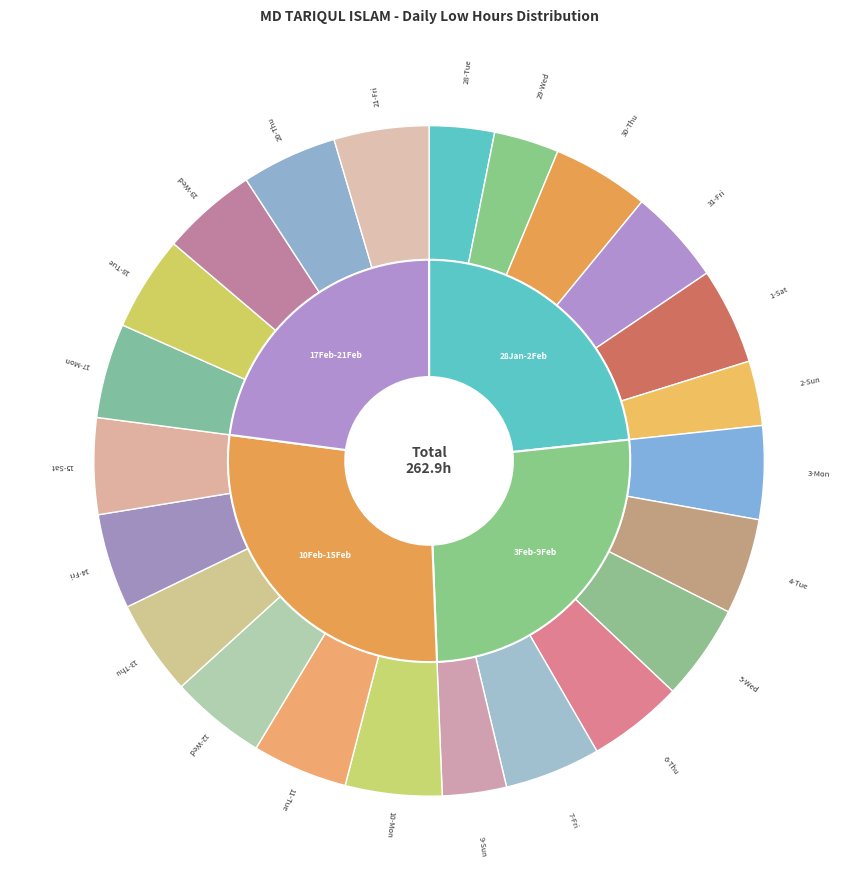

What percentage is the 17-Mon slice, to the nearest percent?

5%